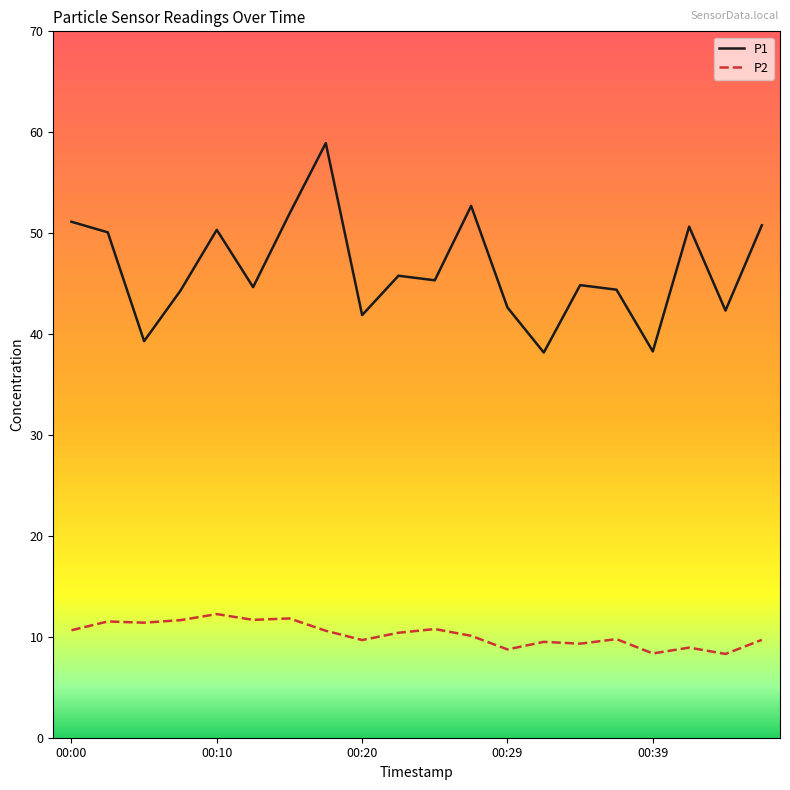

Does the chart display data point markers on the line(s)?

No